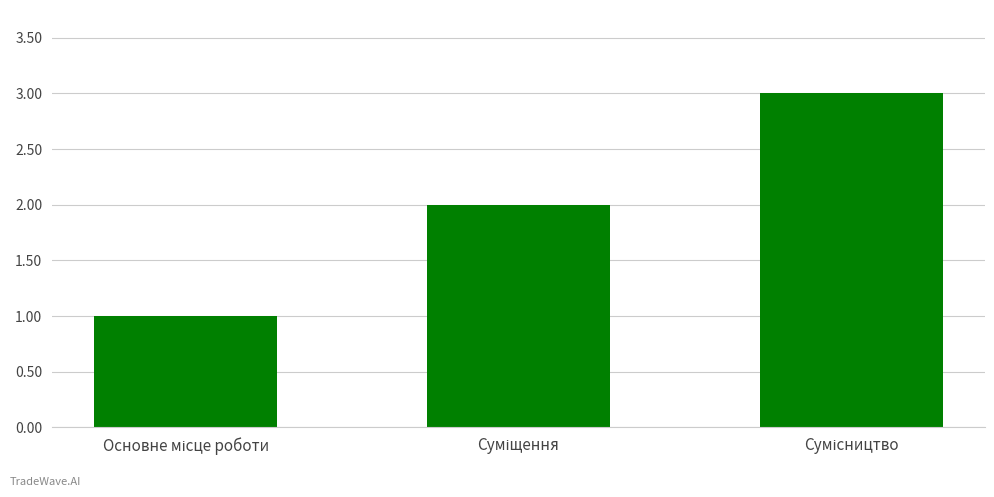

What is the sum of all values?

6